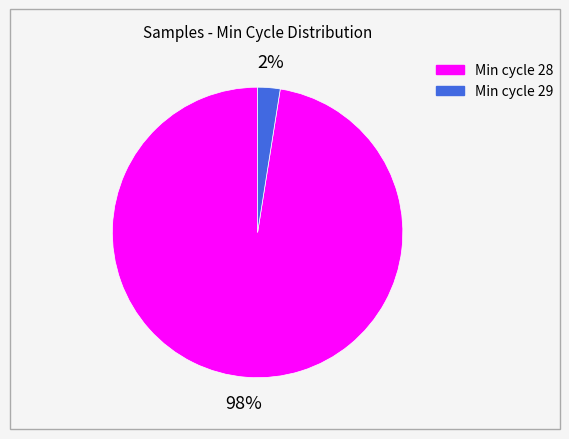

Does any single category account for the majority?

Yes